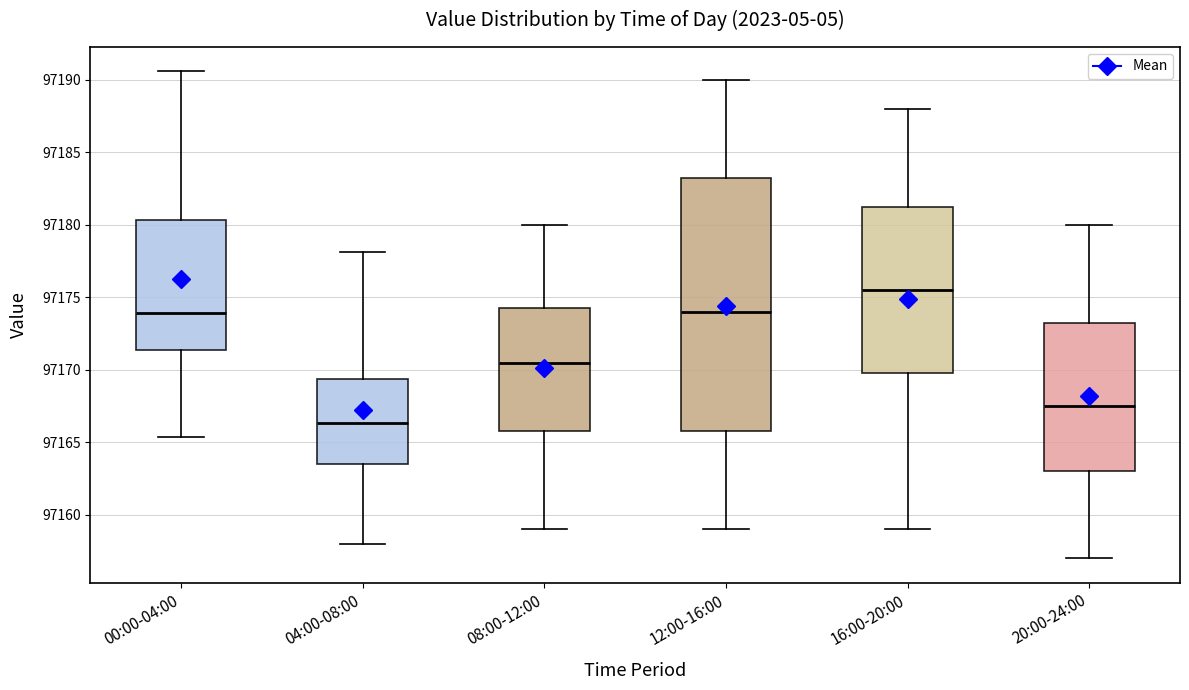

Comparing the boxes themselves (not the whiskers), which one is the tallest?

12:00-16:00